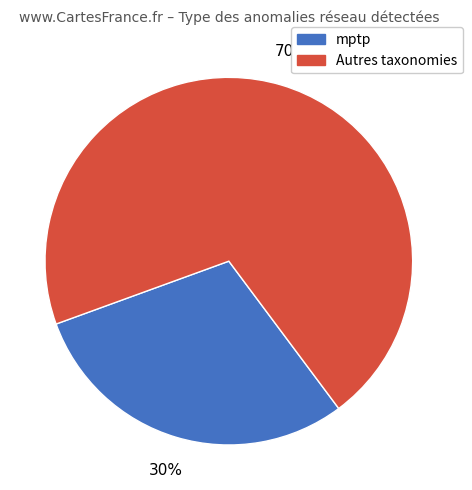

What is the ratio of the value at mptp to the value at Autres taxonomies?

0.4